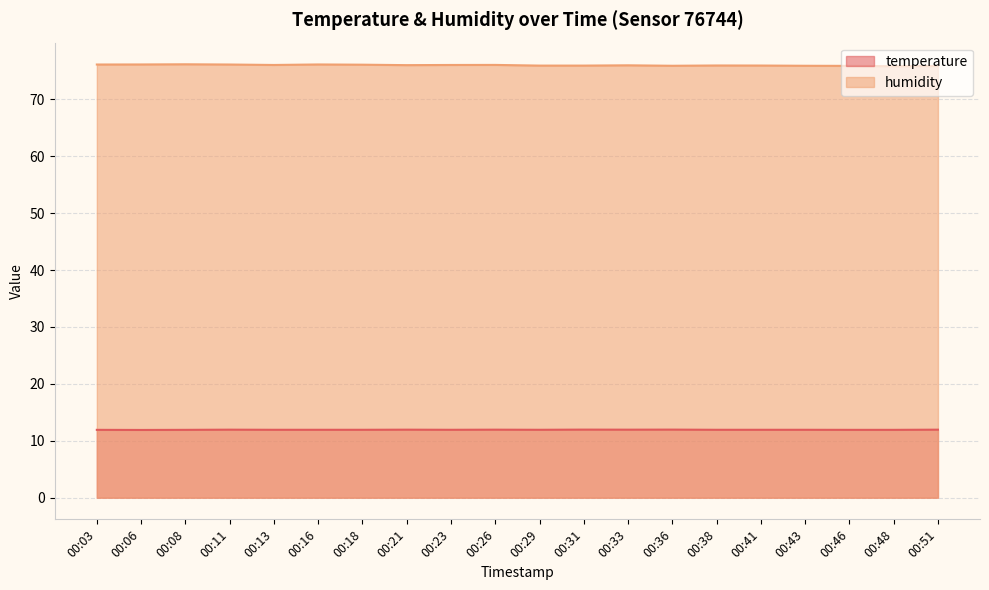

What is the smallest value displayed?

11.9